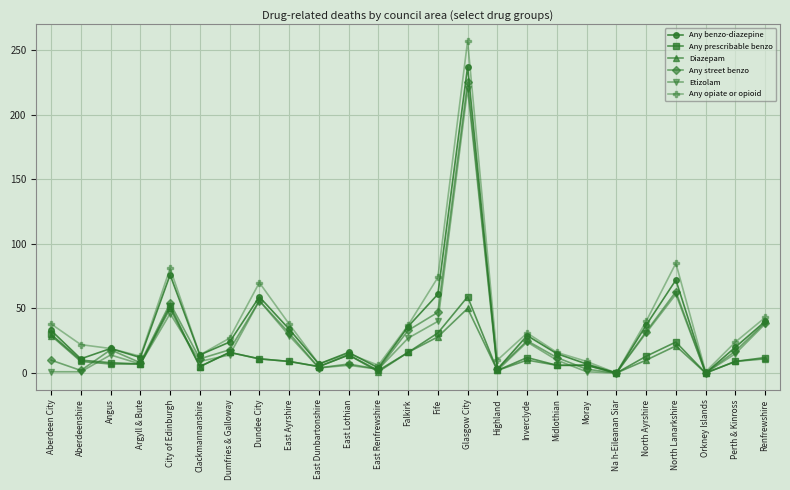

What is the greatest value displayed?

257